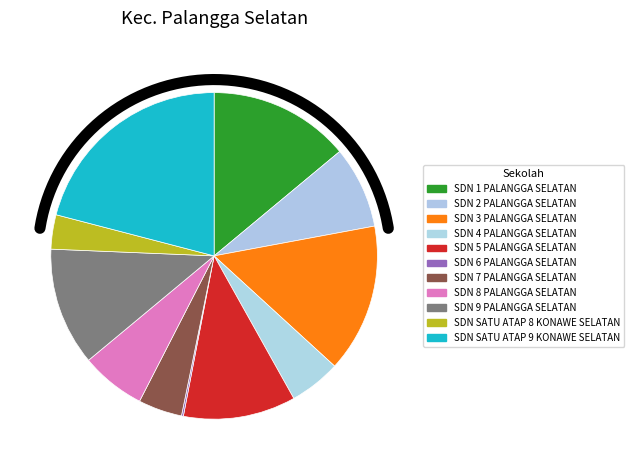

Between SD NEGERI 8 PALANGGA SELATAN and SD NEGERI 1 PALANGGA SELATAN, which is larger?

SD NEGERI 1 PALANGGA SELATAN